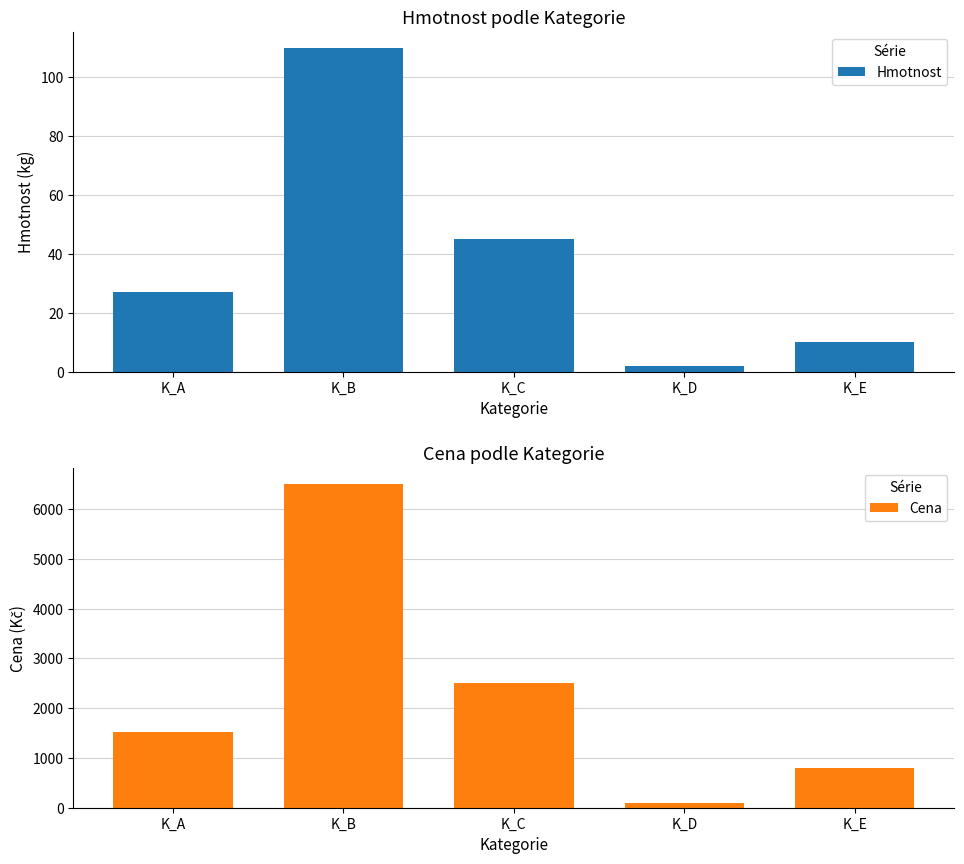

At how many categories does at least one series exceed 4963?

1